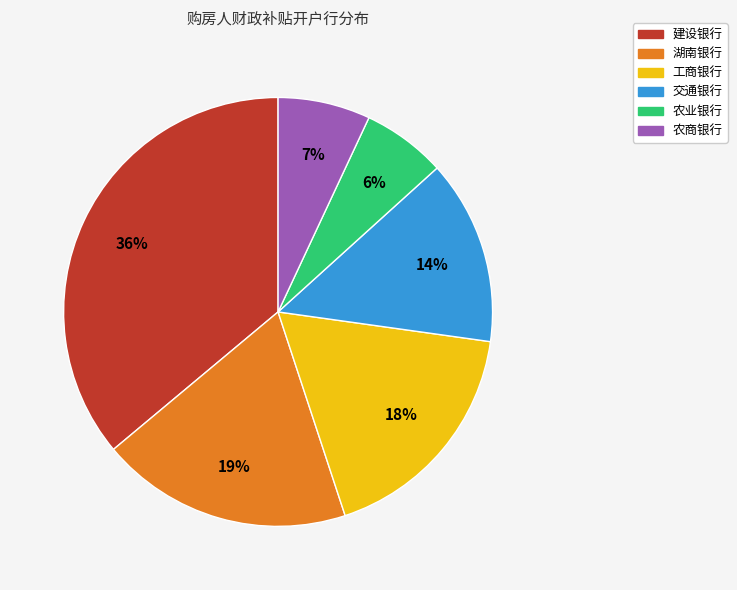

What percentage is the 交通银行 slice, to the nearest percent?

14%